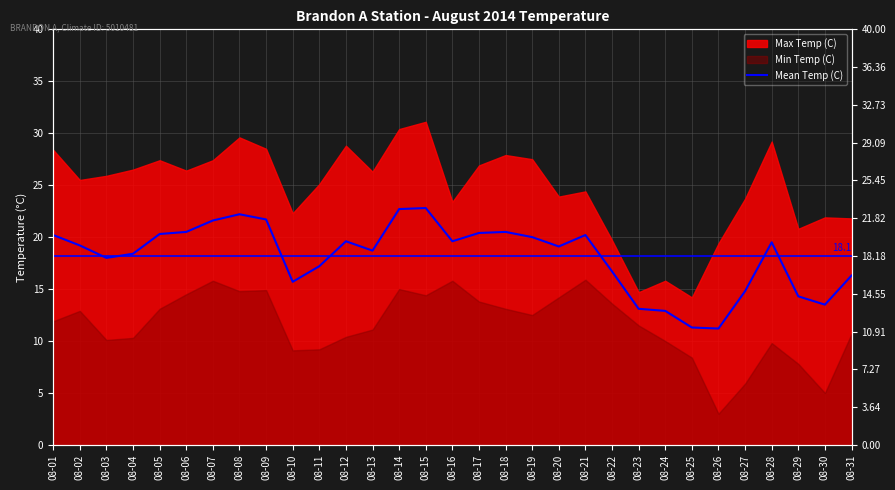

Between 08-14 and 08-25, which is larger?

08-14